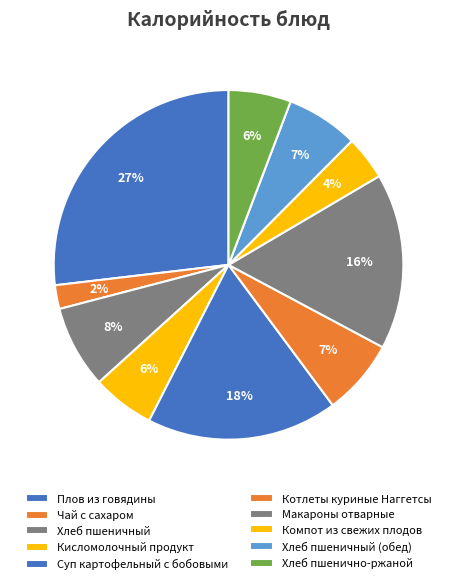

To the nearest percent, what portion does Котлеты куриные Наггетсы represent?

7%